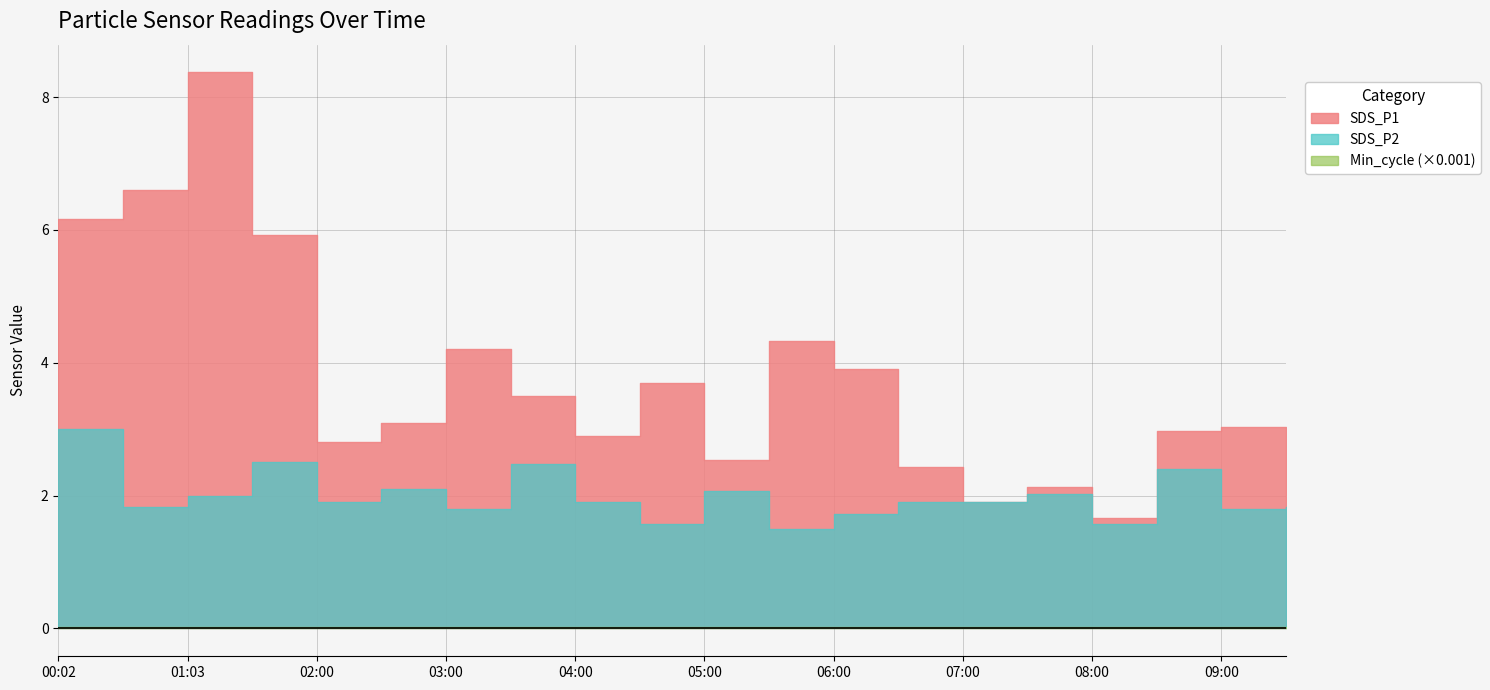

What is the label of the 8th point from the left?

03:30